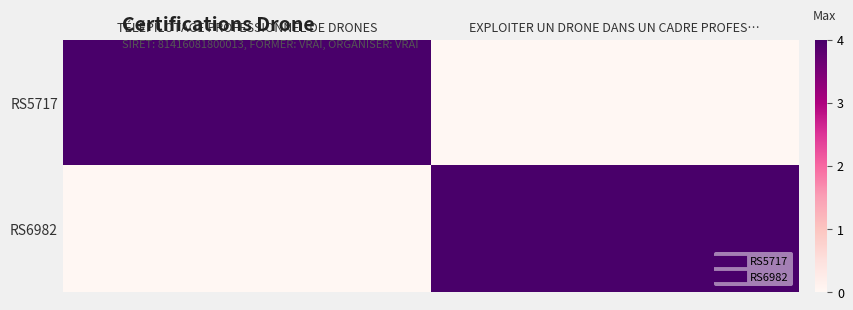

At which category is the sum across all series the highest?

TÉLÉPILOTAGE PROFESSIONNEL DE DRONES